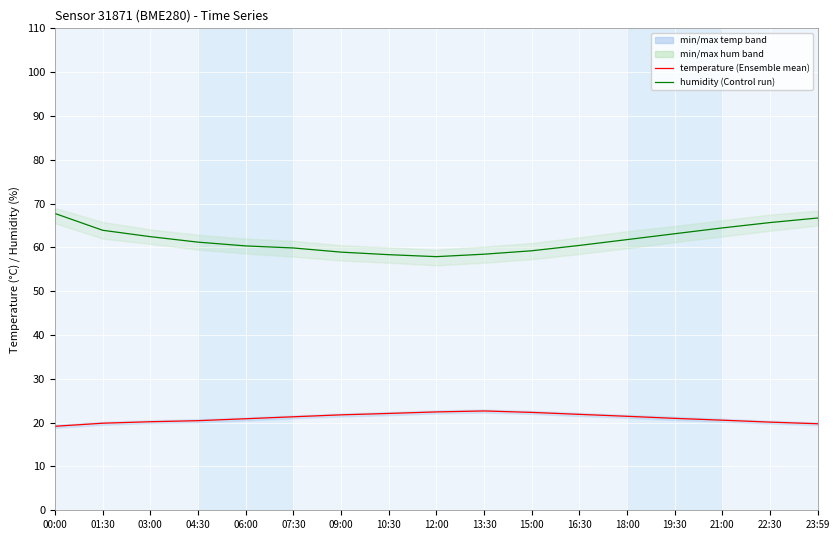

Is it true that humidity (Control run) equals 61.8 at 18:00?

True